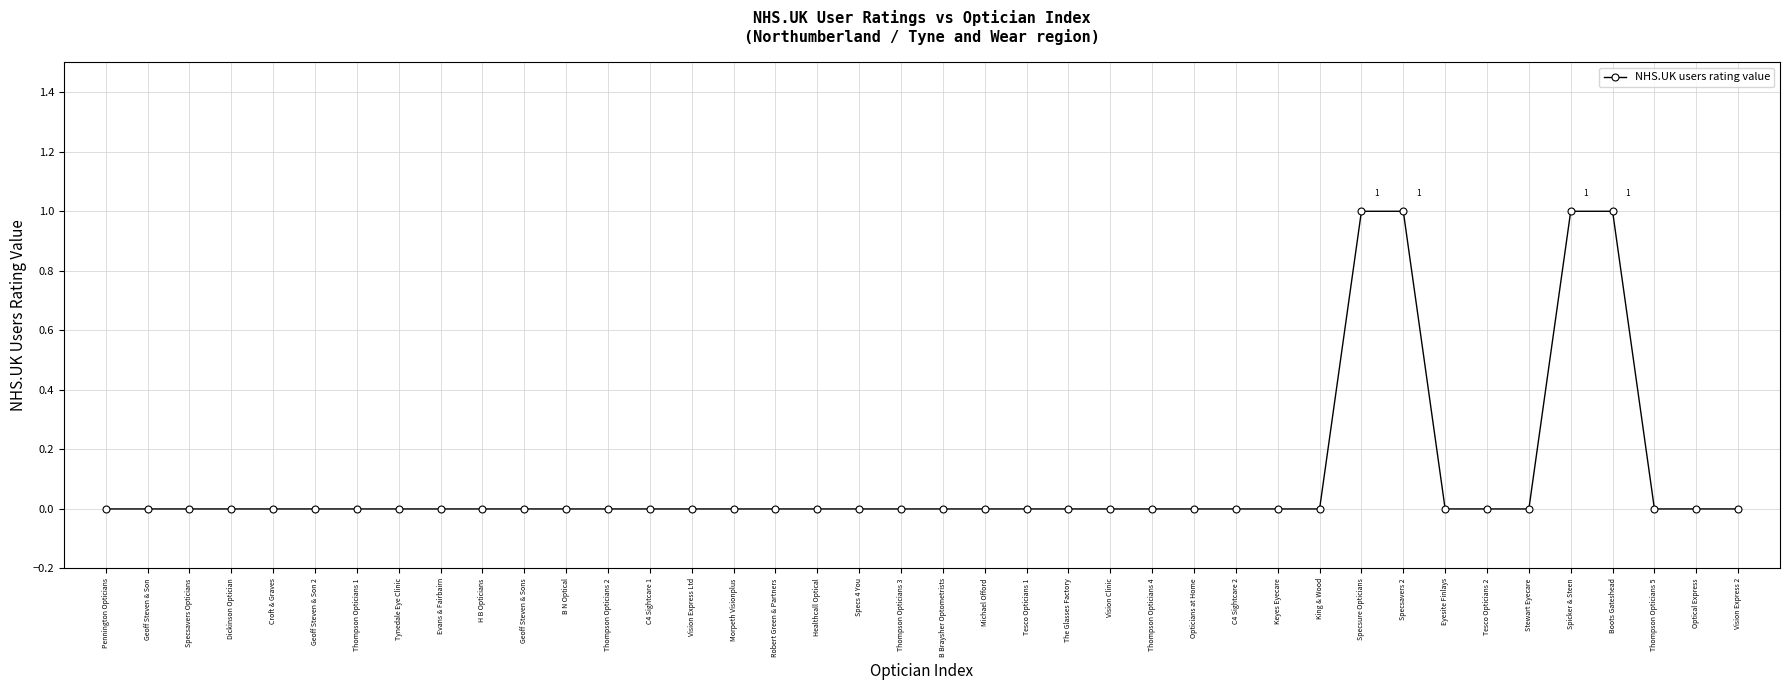

Reading left to right, list all the values displayed in this chart.

Pennington Opticians=0	Geoff Steven & Son=0	Specsavers Opticians=0	Dickinson Optician=0	Croft & Graves=0	Geoff Steven & Son 2=0	Thompson Opticians 1=0	Tynedale Eye Clinic=0	Evans & Fairbairn=0	H B Opticians=0	Geoff Steven & Sons=0	B N Optical=0	Thompson Opticians 2=0	C4 Sightcare 1=0	Vision Express Ltd=0	Morpeth Visionplus=0	Robert Green & Partners=0	Healthcall Optical=0	Specs 4 You=0	Thompson Opticians 3=0	B Braysher Optometrists=0	Michael Offord=0	Tesco Opticians 1=0	The Glasses Factory=0	Vision Clinic=0	Thompson Opticians 4=0	Opticians at Home=0	C4 Sightcare 2=0	Keyes Eyecare=0	King & Wood=0	Specsure Opticians=1	Specsavers 2=1	Eyesite Finlays=0	Tesco Opticians 2=0	Stewart Eyecare=0	Spicker & Steen=1	Boots Gateshead=1	Thompson Opticians 5=0	Optical Express=0	Vision Express 2=0